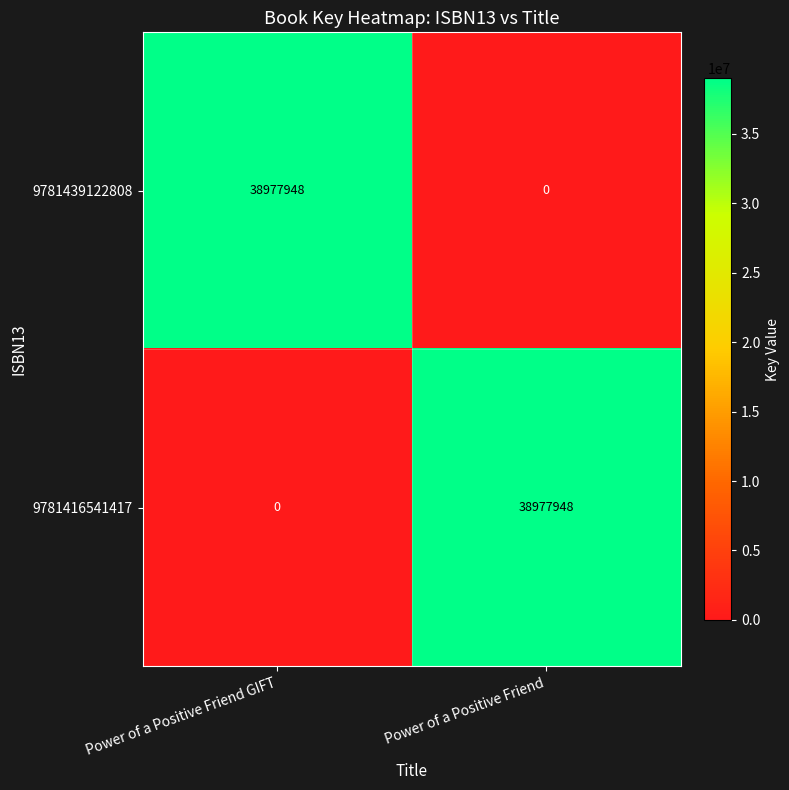

What is the difference between the highest and lowest values at Power of a Positive Friend GIFT?

38977948